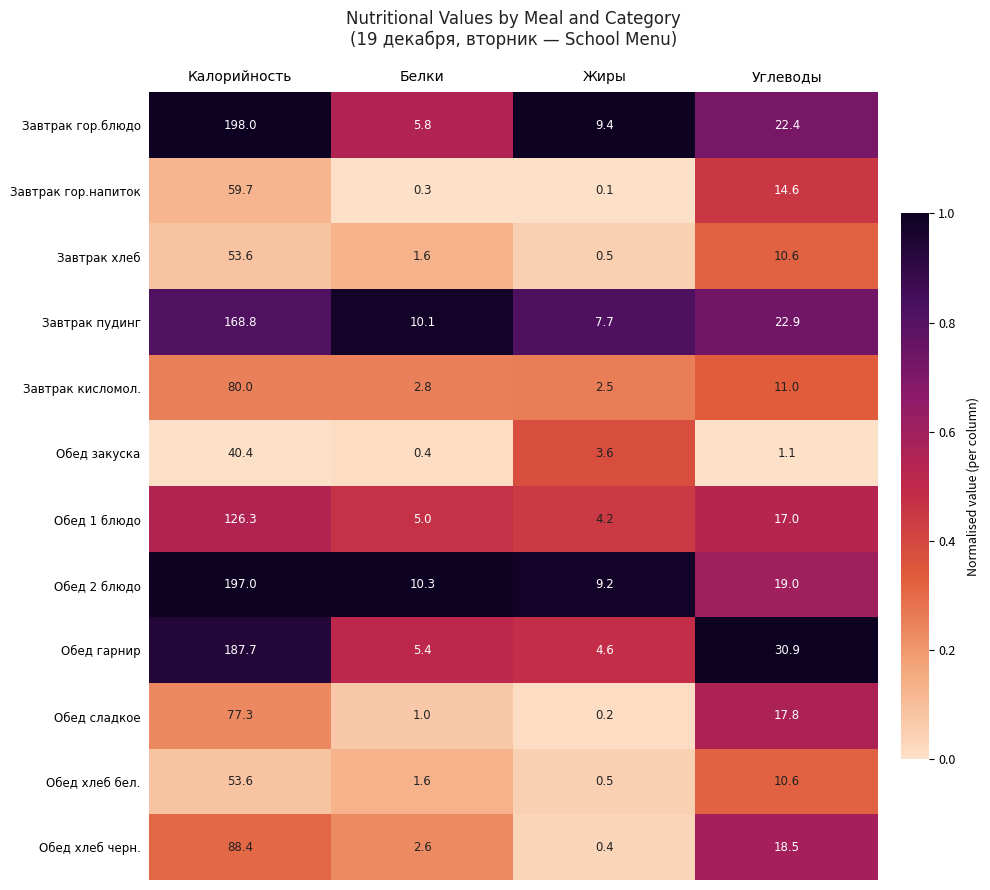

Is it true that Обед 1 блюдо equals 17.0 at Углеводы?

True